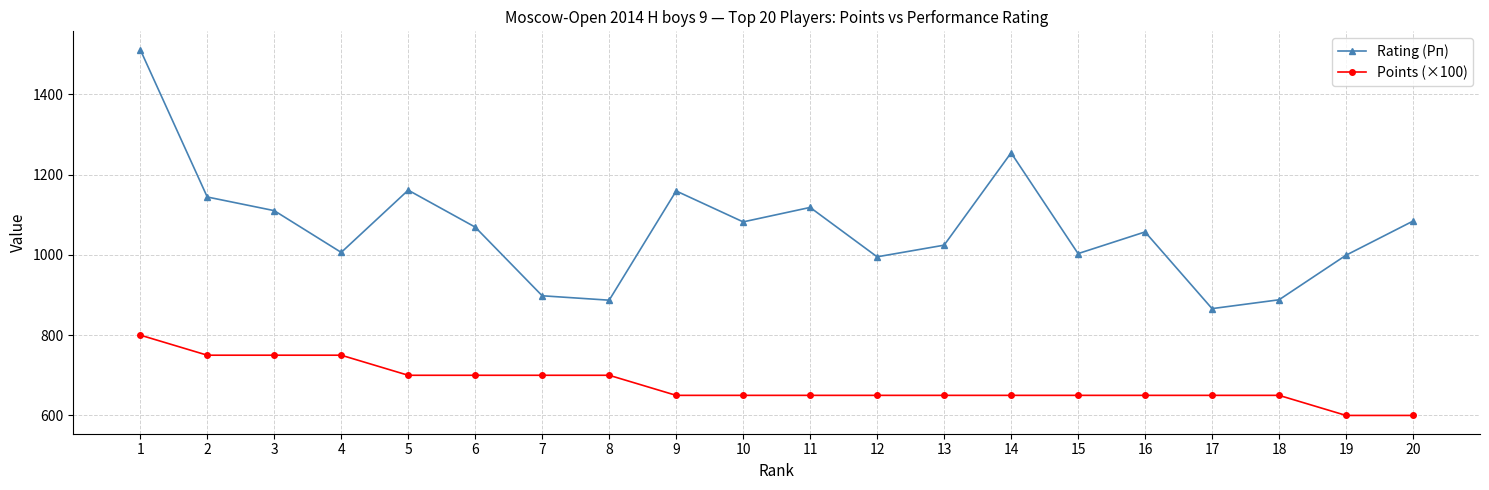

Rank the series by their average value, from highest to lowest.

Rating (Рп), Points (×100)